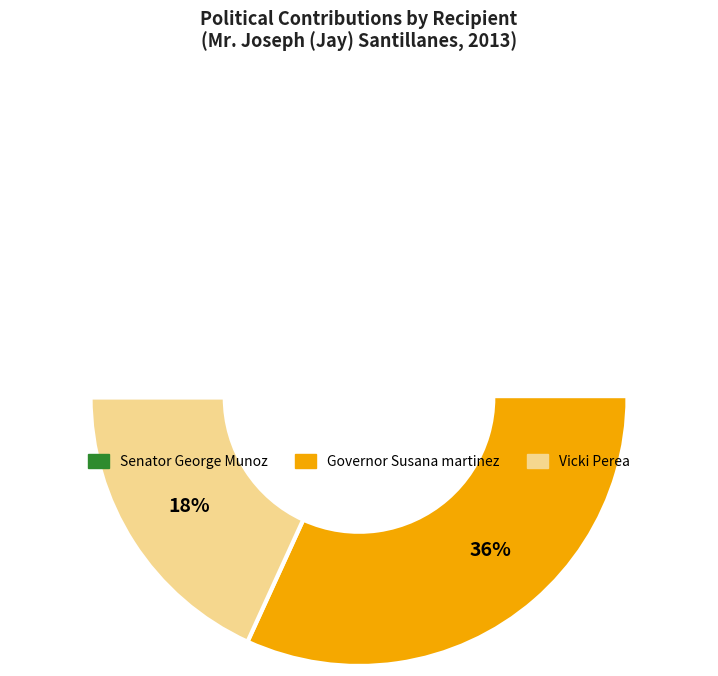

The Vicki Perea slice represents 26% of the pie. True or false?

False